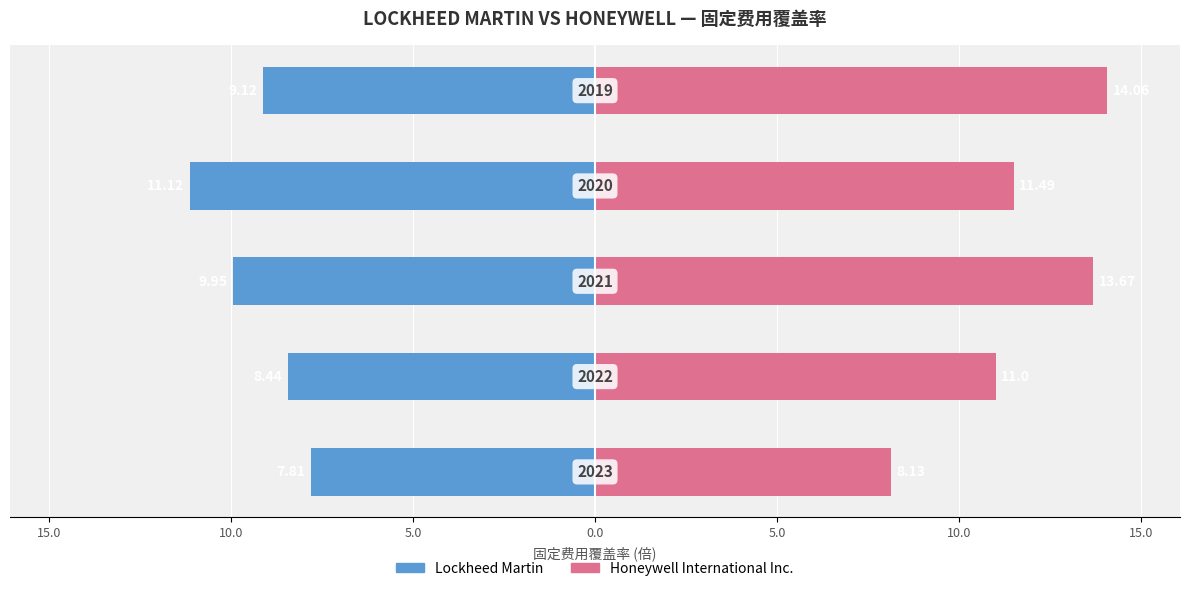

Reading left to right, what are all the values shown in this chart?

Lockheed Martin: -7.8	-8.4	-9.9	-11.1	-9.1
Honeywell International Inc.: 8.1	11.0	13.7	11.5	14.1